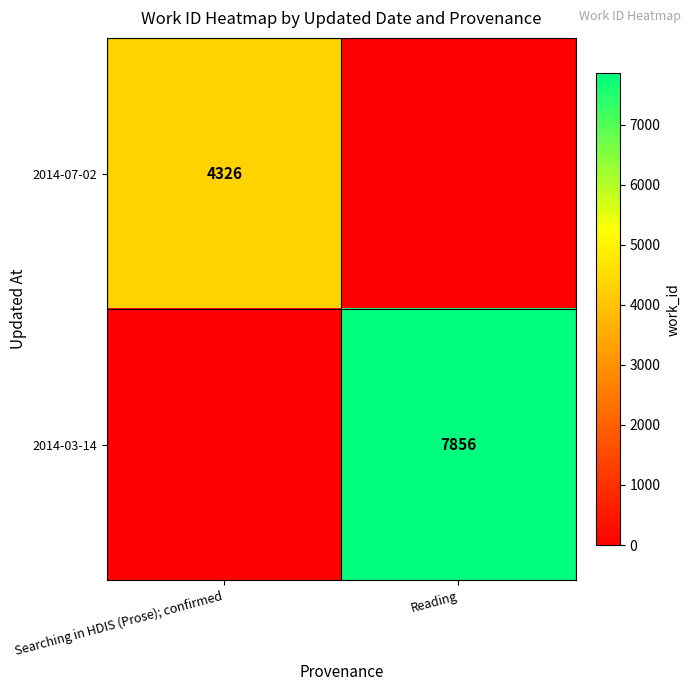

The value of 2014-07-02 at Searching in HDIS (Prose); confirmed is 4326. True or false?

True